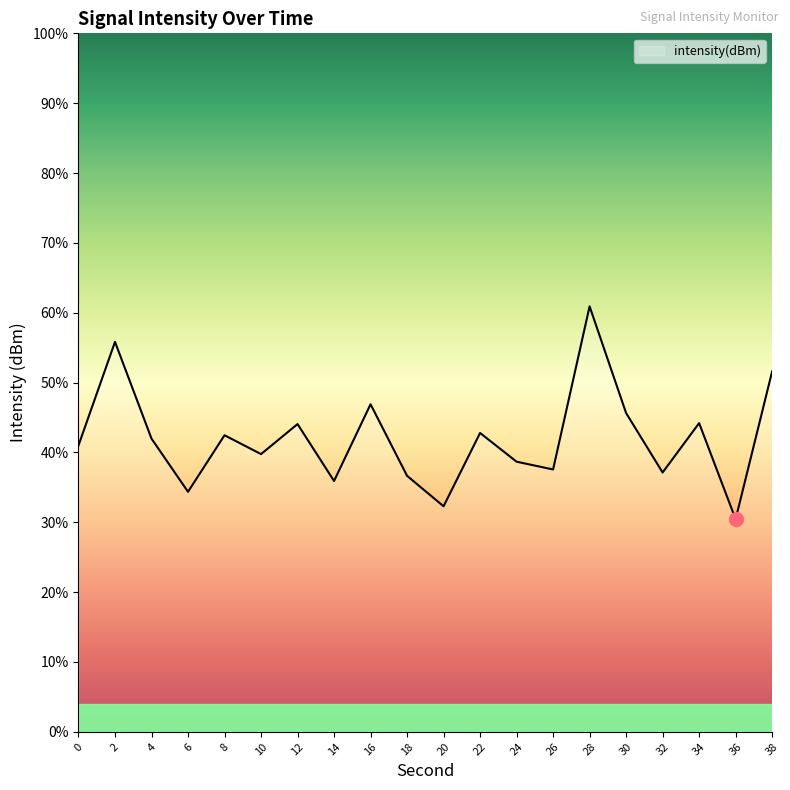

True or false: there are more than 0 points higher than both neighbors.

True